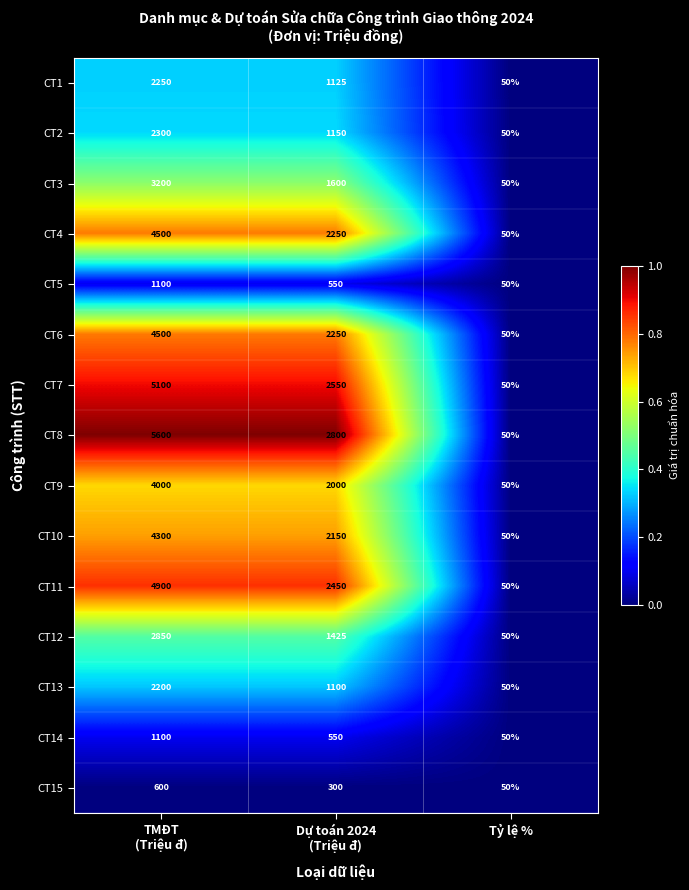

How many data points does each series have?

3